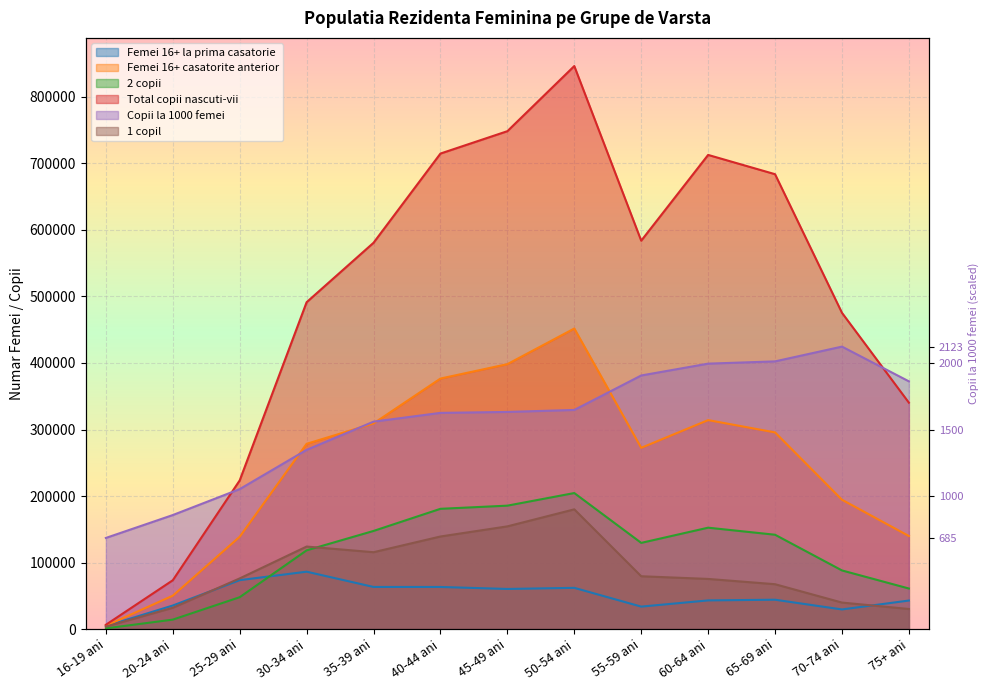

How many times do Copii la 1000 femei and Total copii nascuti-vii cross each other?

2